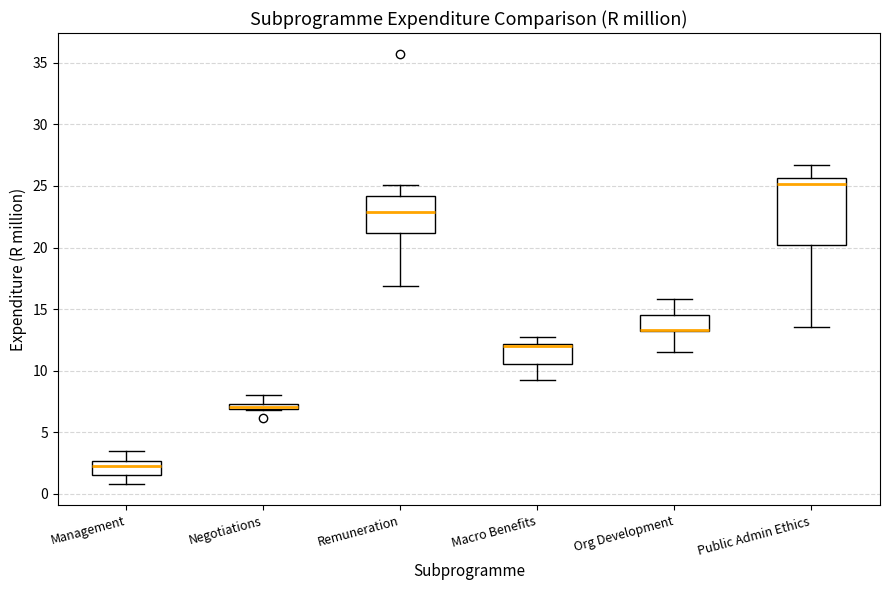

Where is the lower edge of the box for Negotiations on the y-axis? The values are not printed on the chart, so give them approximately, as read against the axis.

7.0